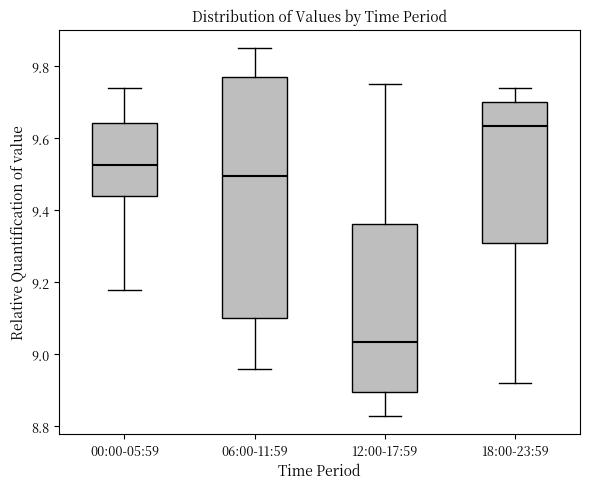

Where is the lower edge of the box for 18:00-23:59 on the y-axis? The values are not printed on the chart, so give them approximately, as read against the axis.

9.32